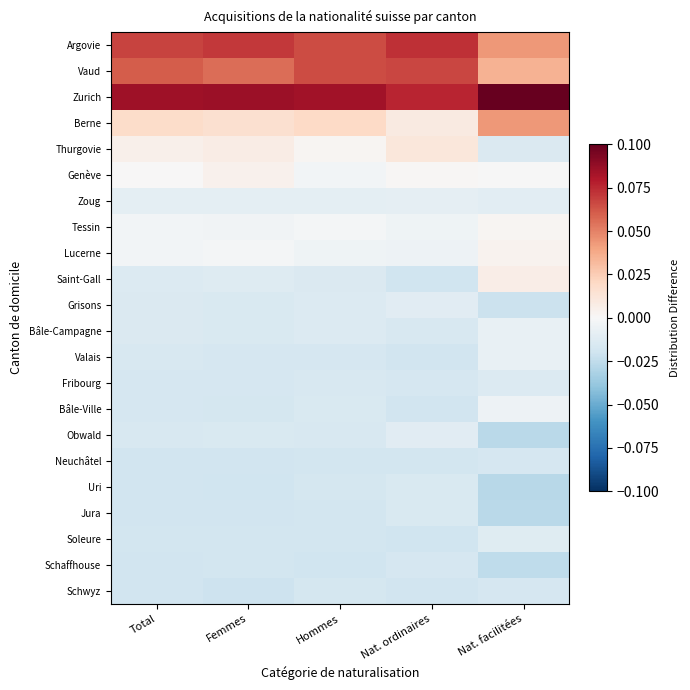

Reading right to left, what are all the values shown in this chart?

Argovie: Nat. facilitées=0.0	Nat. ordinaires=0.1	Hommes=0.1	Femmes=0.1	Total=0.1
Vaud: Nat. facilitées=0.0	Nat. ordinaires=0.1	Hommes=0.1	Femmes=0.1	Total=0.1
Zurich: Nat. facilitées=0.1	Nat. ordinaires=0.1	Hommes=0.1	Femmes=0.1	Total=0.1
Berne: Nat. facilitées=0.0	Nat. ordinaires=0.0	Hommes=0.0	Femmes=0.0	Total=0.0
Thurgovie: Nat. facilitées=-0.0	Nat. ordinaires=0.0	Hommes=0.0	Femmes=0.0	Total=0.0
Genève: Nat. facilitées=-0.0	Nat. ordinaires=0.0	Hommes=-0.0	Femmes=0.0	Total=0.0
Zoug: Nat. facilitées=-0.0	Nat. ordinaires=-0.0	Hommes=-0.0	Femmes=-0.0	Total=-0.0
Tessin: Nat. facilitées=0.0	Nat. ordinaires=-0.0	Hommes=-0.0	Femmes=-0.0	Total=-0.0
Lucerne: Nat. facilitées=0.0	Nat. ordinaires=-0.0	Hommes=-0.0	Femmes=-0.0	Total=-0.0
Saint-Gall: Nat. facilitées=0.0	Nat. ordinaires=-0.0	Hommes=-0.0	Femmes=-0.0	Total=-0.0
Grisons: Nat. facilitées=-0.0	Nat. ordinaires=-0.0	Hommes=-0.0	Femmes=-0.0	Total=-0.0
Bâle-Campagne: Nat. facilitées=-0.0	Nat. ordinaires=-0.0	Hommes=-0.0	Femmes=-0.0	Total=-0.0
Valais: Nat. facilitées=-0.0	Nat. ordinaires=-0.0	Hommes=-0.0	Femmes=-0.0	Total=-0.0
Fribourg: Nat. facilitées=-0.0	Nat. ordinaires=-0.0	Hommes=-0.0	Femmes=-0.0	Total=-0.0
Bâle-Ville: Nat. facilitées=-0.0	Nat. ordinaires=-0.0	Hommes=-0.0	Femmes=-0.0	Total=-0.0
Obwald: Nat. facilitées=-0.0	Nat. ordinaires=-0.0	Hommes=-0.0	Femmes=-0.0	Total=-0.0
Neuchâtel: Nat. facilitées=-0.0	Nat. ordinaires=-0.0	Hommes=-0.0	Femmes=-0.0	Total=-0.0
Uri: Nat. facilitées=-0.0	Nat. ordinaires=-0.0	Hommes=-0.0	Femmes=-0.0	Total=-0.0
Jura: Nat. facilitées=-0.0	Nat. ordinaires=-0.0	Hommes=-0.0	Femmes=-0.0	Total=-0.0
Soleure: Nat. facilitées=-0.0	Nat. ordinaires=-0.0	Hommes=-0.0	Femmes=-0.0	Total=-0.0
Schaffhouse: Nat. facilitées=-0.0	Nat. ordinaires=-0.0	Hommes=-0.0	Femmes=-0.0	Total=-0.0
Schwyz: Nat. facilitées=-0.0	Nat. ordinaires=-0.0	Hommes=-0.0	Femmes=-0.0	Total=-0.0